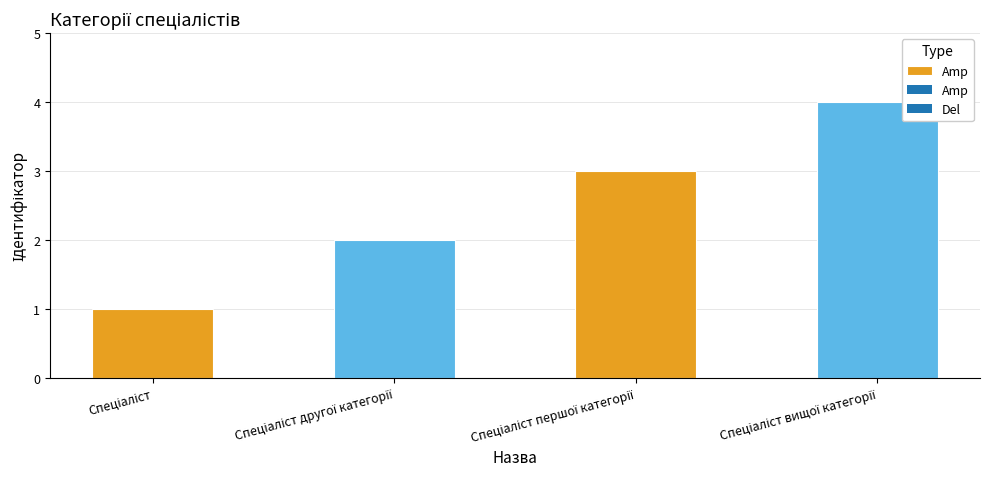

What is the maximum value shown in the chart?

4